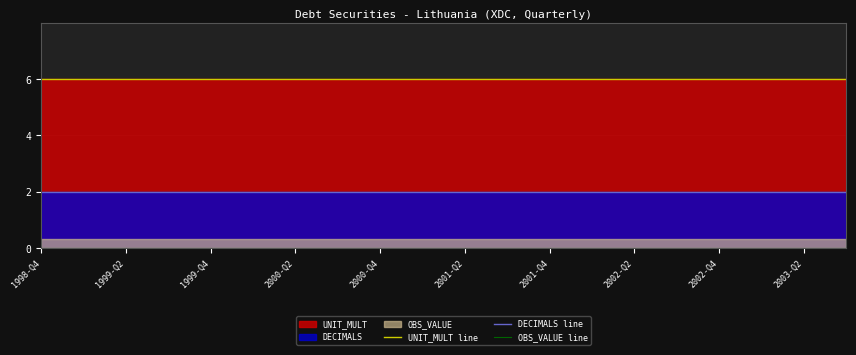

What position from the left is 13?

14